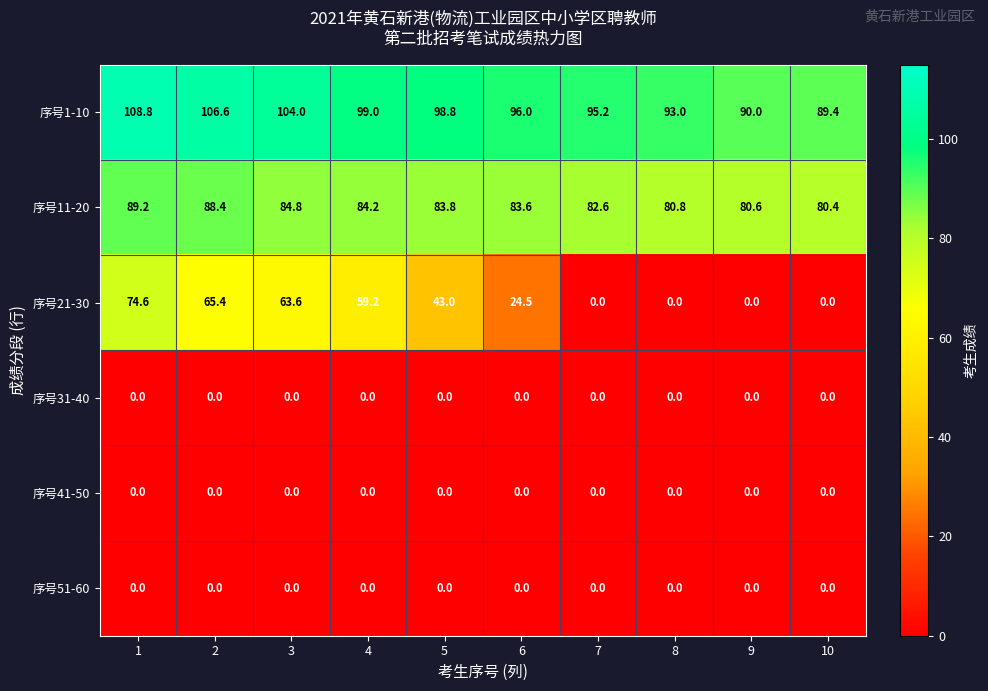

What is the difference between the maximum and second lowest values in the 序号21-30 series?

74.6